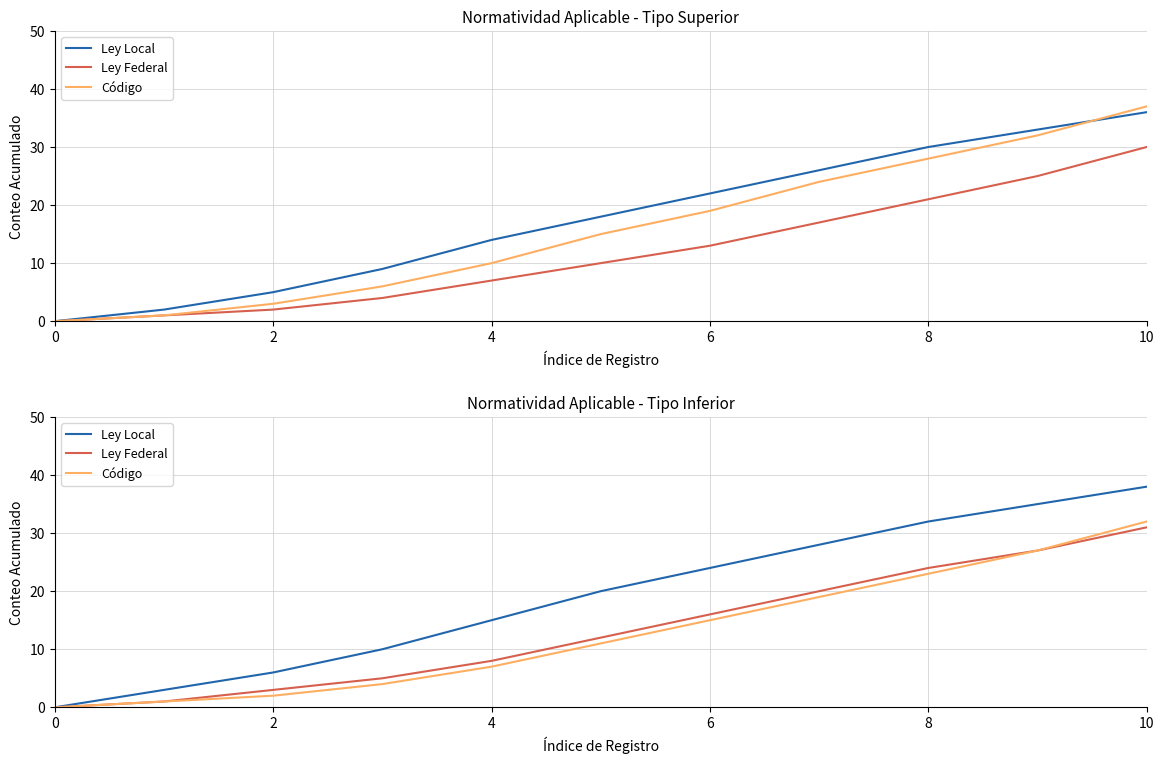

The Ley Local series shows 32 at 8. True or false?

True